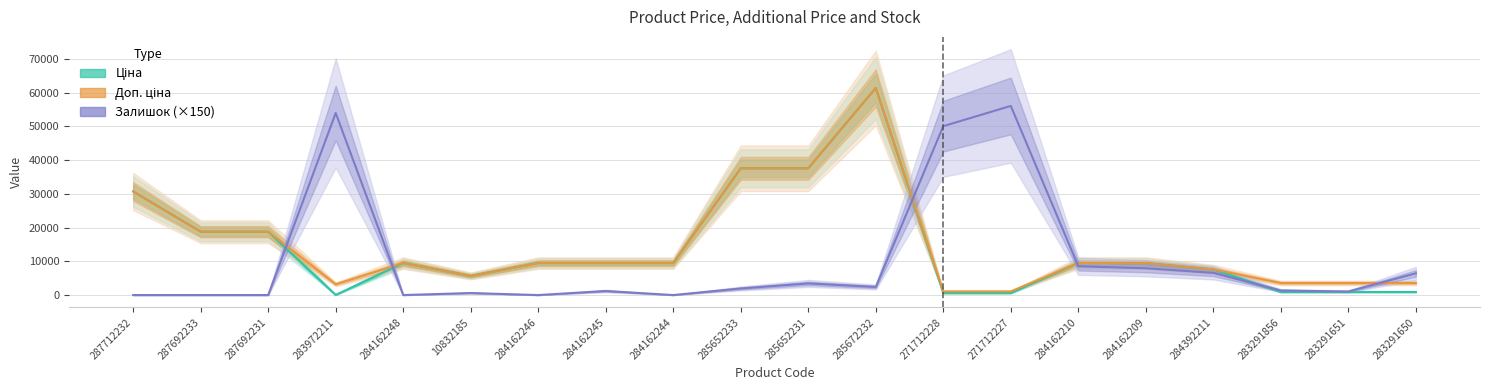

Which label corresponds to the largest value in the chart?

285672232